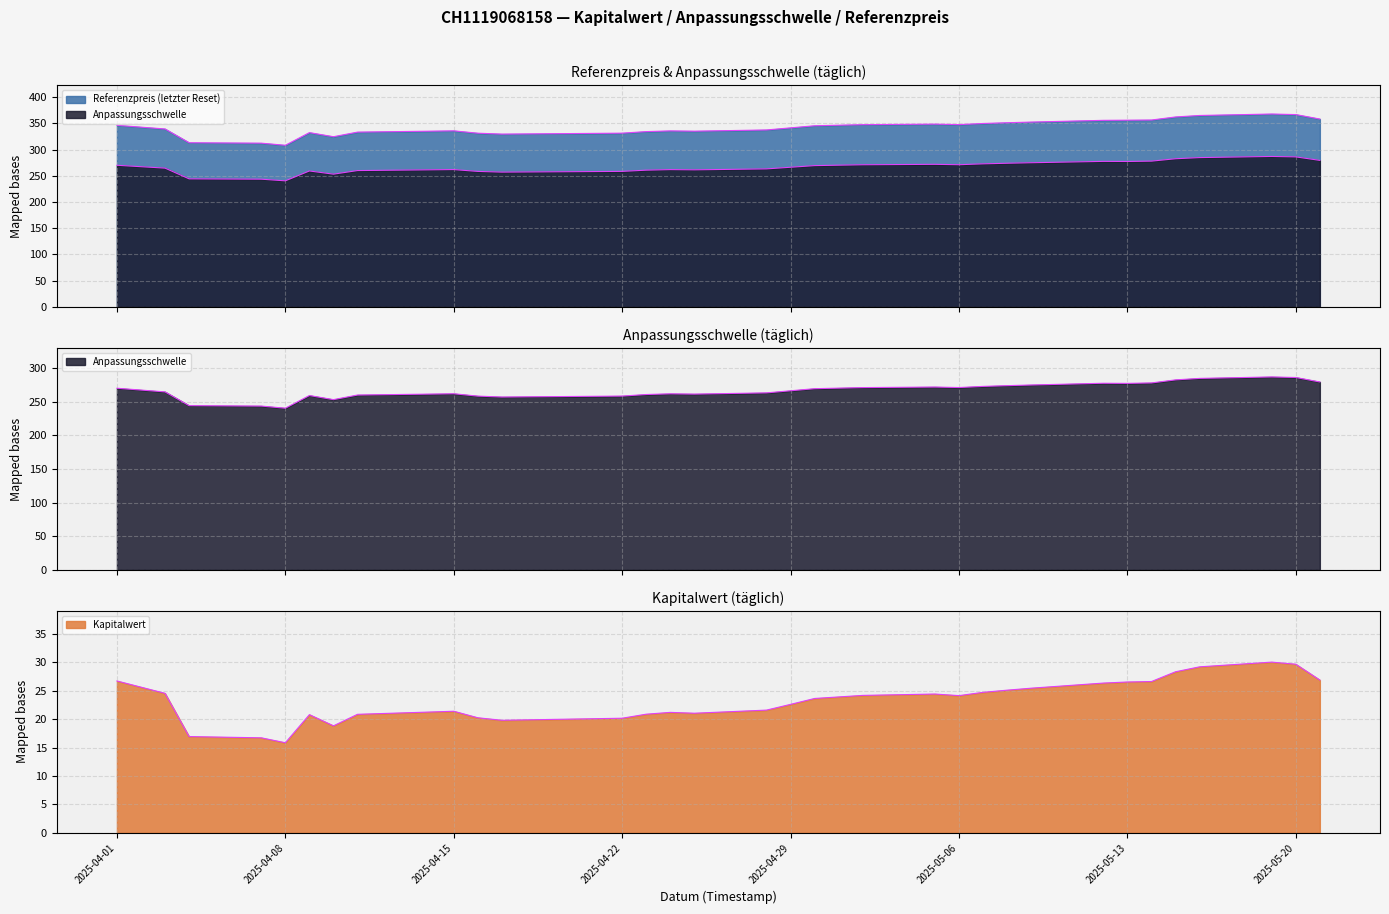

True or false: Referenzpreis and Kapitalwert cross at least once.

False